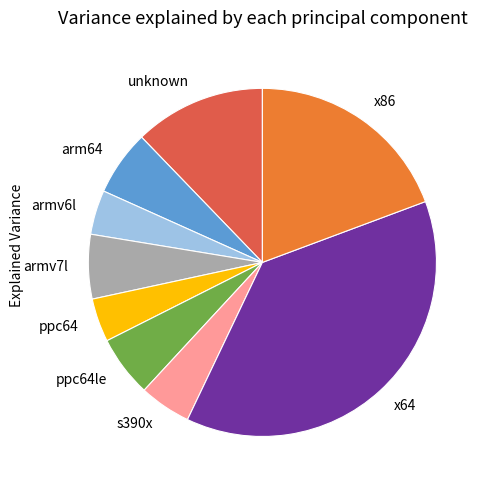

Is it true that armv7l is 1% of the pie?

False